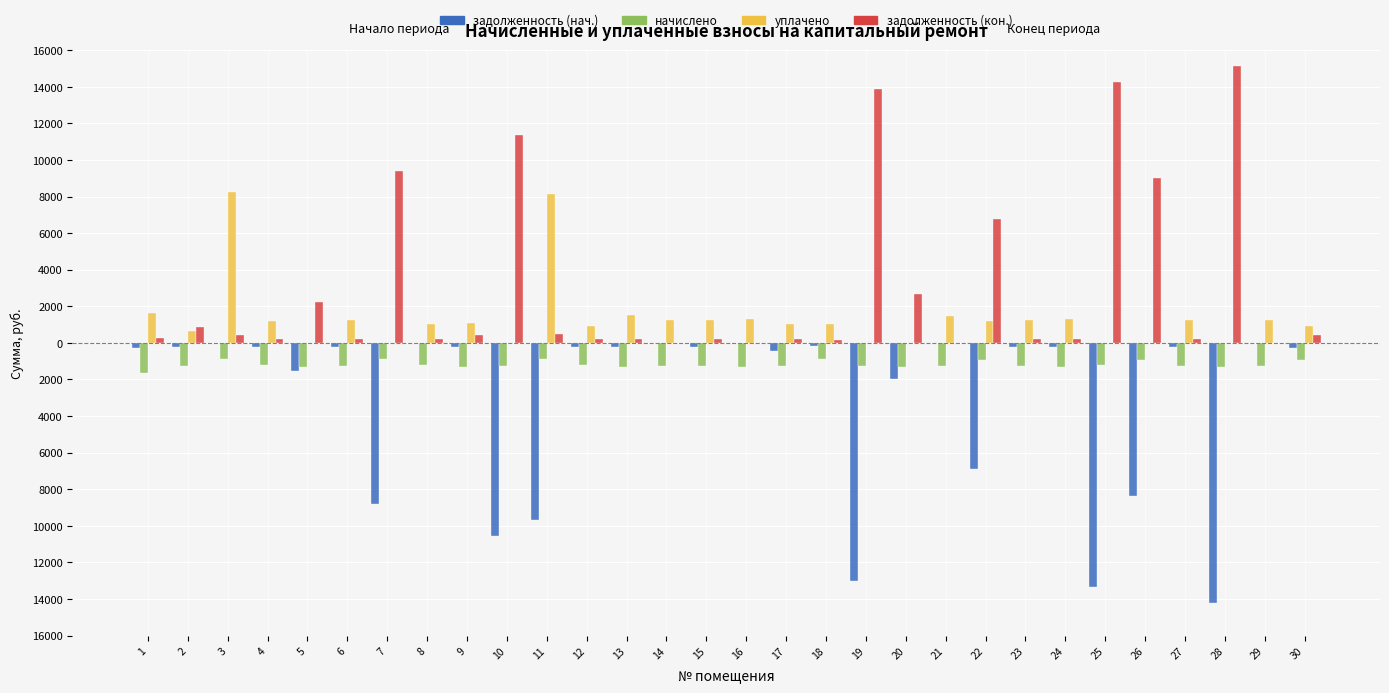

List the series in order of their overall mean, highest first.

задолженность (кон.), уплачено, начислено, задолженность (нач.)